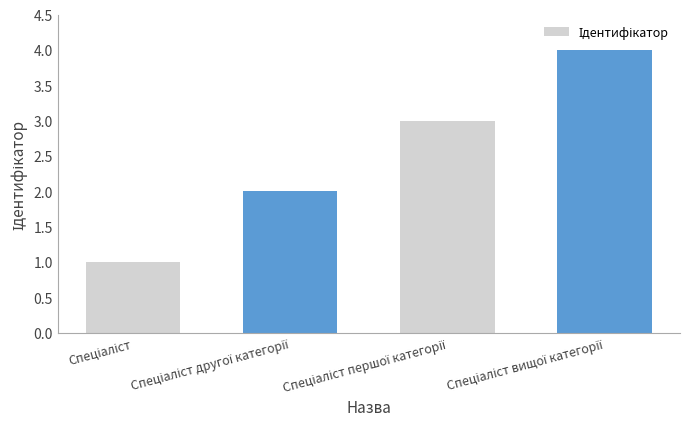

What is the difference between the maximum and minimum values?

3